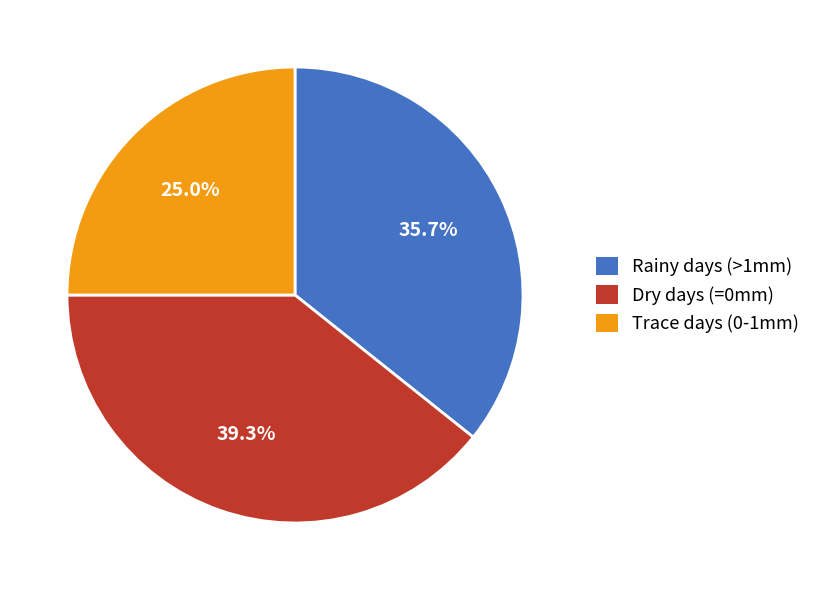

How many segments does this pie chart have?

3